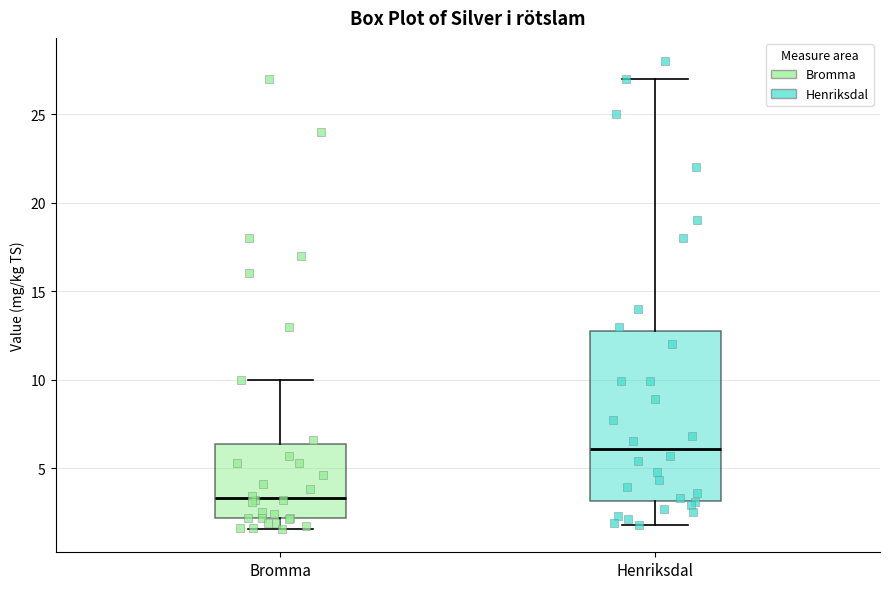

Which box has the lowest median line?

Bromma